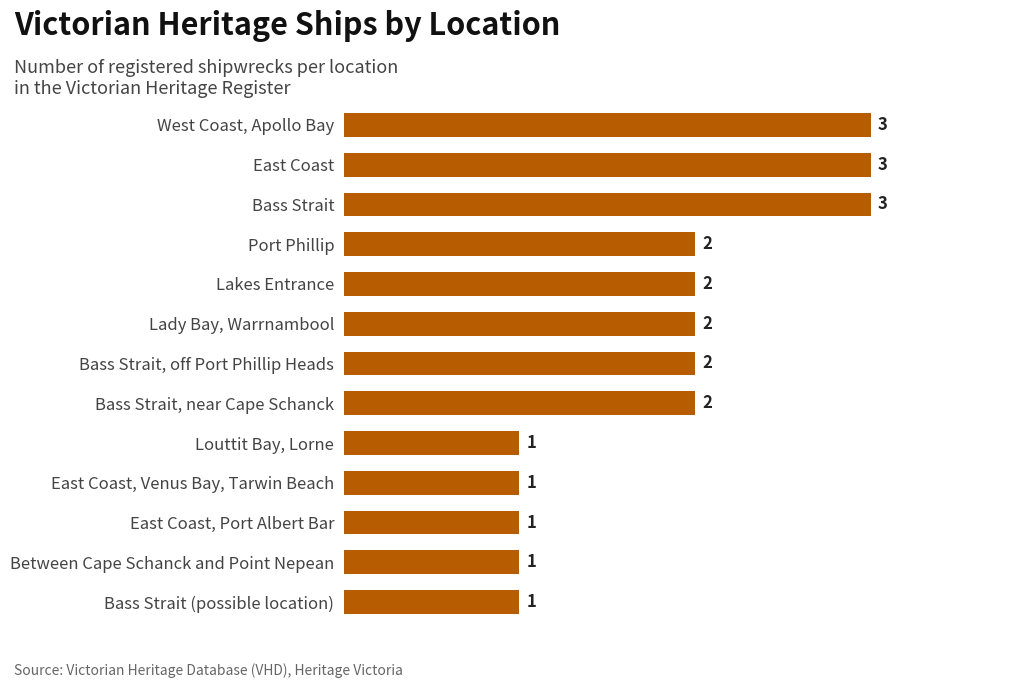

Count the values in the range 1 to 2.

10